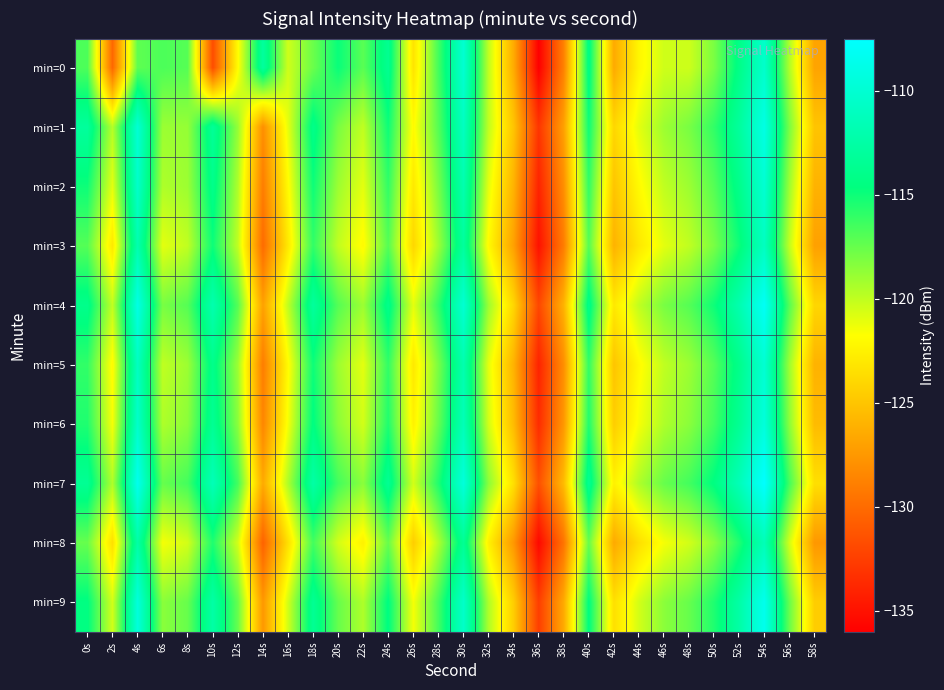

Reading left to right, transcribe all the data shown in this chart.

min=0: 0s=-116.8	2s=-130.2	4s=-117.3	6s=-116.8	8s=-117.0	10s=-131.7	12s=-121.9	14s=-112.9	16s=-120.4	18s=-117.6	20s=-114.9	22s=-117.1	24s=-113.7	26s=-123.3	28s=-116.5	30s=-110.0	32s=-120.0	34s=-126.4	36s=-136.0	38s=-128.8	40s=-114.2	42s=-126.5	44s=-122.2	46s=-120.4	48s=-120.4	50s=-118.0	52s=-114.2	54s=-110.4	56s=-119.5	58s=-126.8
min=1: 0s=-113.0	2s=-119.7	4s=-109.9	6s=-119.0	8s=-118.8	10s=-113.3	12s=-118.8	14s=-128.0	16s=-121.1	18s=-114.1	20s=-118.0	22s=-120.0	24s=-115.0	26s=-122.0	28s=-117.0	30s=-111.0	32s=-120.0	34s=-125.0	36s=-133.0	38s=-127.0	40s=-115.0	42s=-124.0	44s=-121.0	46s=-119.0	48s=-118.0	50s=-116.0	52s=-113.0	54s=-109.0	56s=-118.0	58s=-125.0
min=2: 0s=-115.0	2s=-121.0	4s=-110.5	6s=-119.5	8s=-119.0	10s=-114.0	12s=-119.5	14s=-129.0	16s=-122.0	18s=-115.0	20s=-119.0	22s=-121.0	24s=-116.0	26s=-123.0	28s=-118.0	30s=-112.0	32s=-121.0	34s=-126.0	36s=-134.0	38s=-128.0	40s=-116.0	42s=-125.0	44s=-122.0	46s=-120.0	48s=-119.0	50s=-117.0	52s=-114.0	54s=-110.0	56s=-119.0	58s=-126.0
min=3: 0s=-117.0	2s=-123.0	4s=-112.0	6s=-121.0	8s=-120.0	10s=-115.0	12s=-120.0	14s=-130.0	16s=-123.0	18s=-116.0	20s=-120.0	22s=-122.0	24s=-117.0	26s=-124.0	28s=-119.0	30s=-113.0	32s=-122.0	34s=-127.0	36s=-135.0	38s=-129.0	40s=-117.0	42s=-126.0	44s=-123.0	46s=-121.0	48s=-120.0	50s=-118.0	52s=-115.0	54s=-111.0	56s=-120.0	58s=-127.0
min=4: 0s=-114.0	2s=-120.0	4s=-109.0	6s=-118.0	8s=-117.0	10s=-112.0	12s=-117.0	14s=-127.0	16s=-120.0	18s=-113.0	20s=-117.0	22s=-119.0	24s=-114.0	26s=-121.0	28s=-116.0	30s=-110.0	32s=-119.0	34s=-124.0	36s=-132.0	38s=-126.0	40s=-114.0	42s=-123.0	44s=-120.0	46s=-118.0	48s=-117.0	50s=-115.0	52s=-112.0	54s=-108.0	56s=-117.0	58s=-124.0
min=5: 0s=-116.0	2s=-122.0	4s=-111.0	6s=-120.0	8s=-119.0	10s=-114.0	12s=-119.0	14s=-129.0	16s=-122.0	18s=-115.0	20s=-119.0	22s=-121.0	24s=-116.0	26s=-123.0	28s=-118.0	30s=-112.0	32s=-121.0	34s=-126.0	36s=-134.0	38s=-128.0	40s=-116.0	42s=-125.0	44s=-122.0	46s=-120.0	48s=-119.0	50s=-117.0	52s=-114.0	54s=-110.0	56s=-119.0	58s=-126.0
min=6: 0s=-115.5	2s=-121.5	4s=-110.5	6s=-119.5	8s=-118.5	10s=-113.5	12s=-118.5	14s=-128.5	16s=-121.5	18s=-114.5	20s=-118.5	22s=-120.5	24s=-115.5	26s=-122.5	28s=-117.5	30s=-111.5	32s=-120.5	34s=-125.5	36s=-133.5	38s=-127.5	40s=-115.5	42s=-124.5	44s=-121.5	46s=-119.5	48s=-118.5	50s=-116.5	52s=-113.5	54s=-109.5	56s=-118.5	58s=-125.5
min=7: 0s=-113.5	2s=-119.5	4s=-108.5	6s=-117.5	8s=-116.5	10s=-111.5	12s=-116.5	14s=-126.5	16s=-119.5	18s=-112.5	20s=-116.5	22s=-118.5	24s=-113.5	26s=-120.5	28s=-115.5	30s=-109.5	32s=-118.5	34s=-123.5	36s=-131.5	38s=-125.5	40s=-113.5	42s=-122.5	44s=-119.5	46s=-117.5	48s=-116.5	50s=-114.5	52s=-111.5	54s=-107.5	56s=-116.5	58s=-123.5
min=8: 0s=-117.5	2s=-123.5	4s=-112.5	6s=-121.5	8s=-120.5	10s=-115.5	12s=-120.5	14s=-130.5	16s=-123.5	18s=-116.5	20s=-120.5	22s=-122.5	24s=-117.5	26s=-124.5	28s=-119.5	30s=-113.5	32s=-122.5	34s=-127.5	36s=-135.5	38s=-129.5	40s=-117.5	42s=-126.5	44s=-123.5	46s=-121.5	48s=-120.5	50s=-118.5	52s=-115.5	54s=-111.5	56s=-120.5	58s=-127.5
min=9: 0s=-114.5	2s=-120.5	4s=-109.5	6s=-118.5	8s=-117.5	10s=-112.5	12s=-117.5	14s=-127.5	16s=-120.5	18s=-113.5	20s=-117.5	22s=-119.5	24s=-114.5	26s=-121.5	28s=-116.5	30s=-110.5	32s=-119.5	34s=-124.5	36s=-132.5	38s=-126.5	40s=-114.5	42s=-123.5	44s=-120.5	46s=-118.5	48s=-117.5	50s=-115.5	52s=-112.5	54s=-108.5	56s=-117.5	58s=-124.5